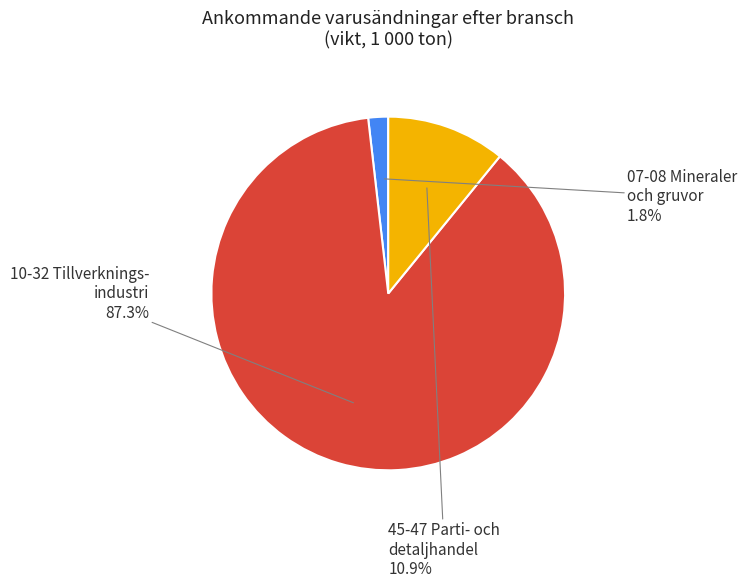

Is there any slice that represents more than half of the pie?

Yes